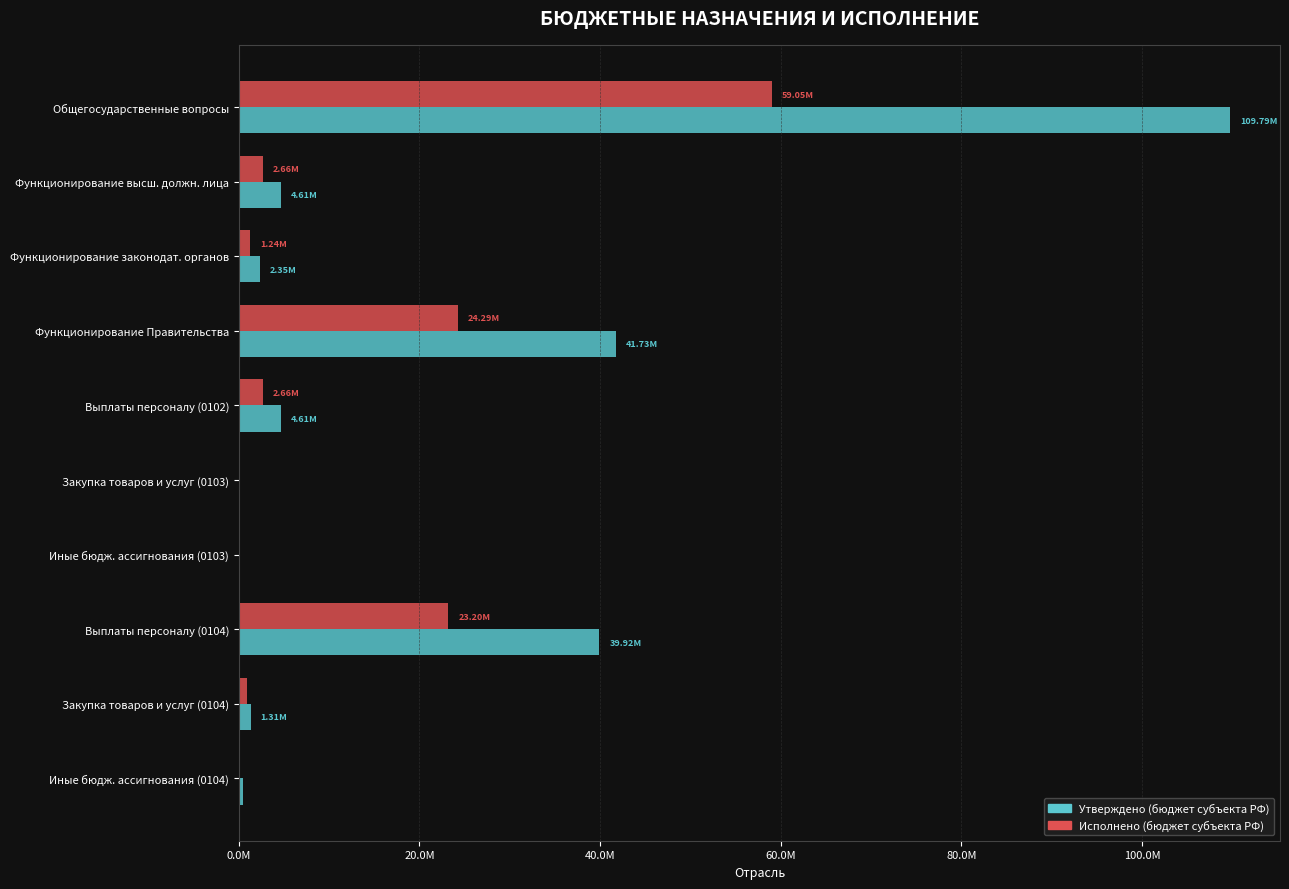

List the series in order of their overall mean, lowest first.

Исполнено (бюджет субъекта РФ), Утверждено (бюджет субъекта РФ)